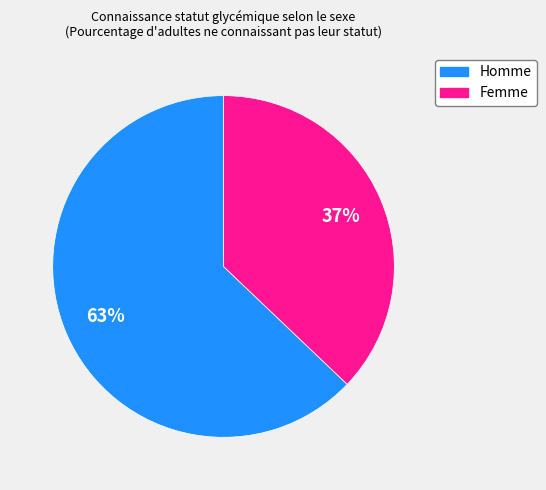

Is there a majority slice in this chart?

Yes